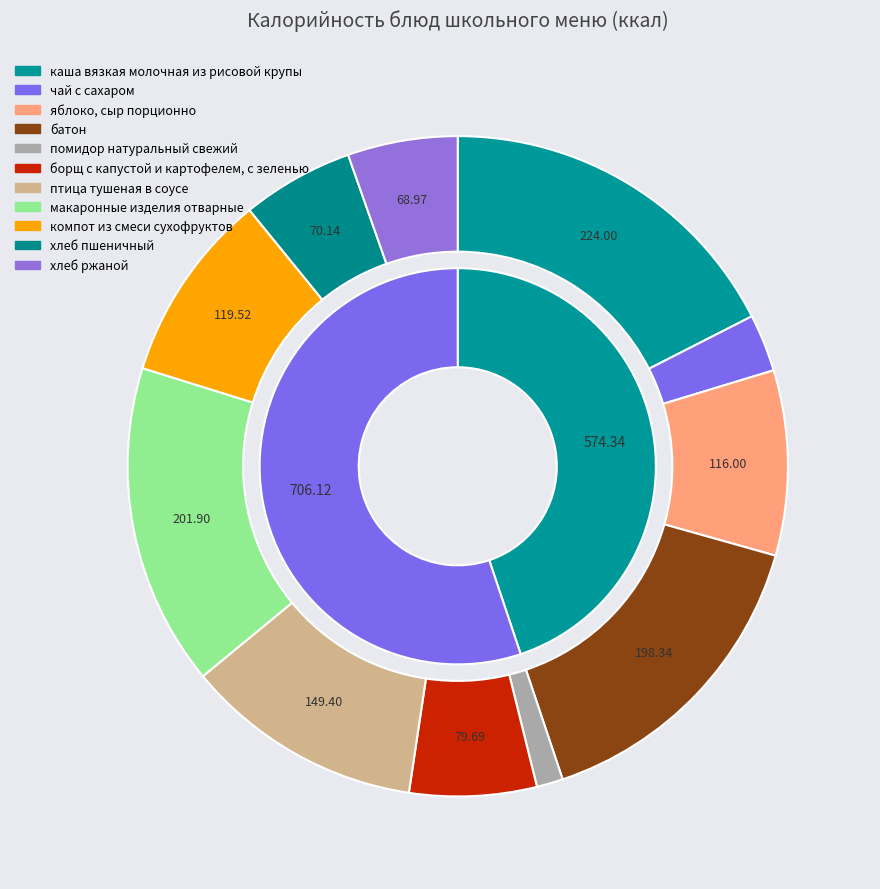

Rank the categories by value from highest to lowest.

каша вязкая молочная из рисовой крупы, макаронные изделия отварные, батон, птица тушеная в соусе, компот из смеси сухофруктов, яблоко, сыр порционно, борщ с капустой и картофелем, с зеленью, хлеб пшеничный, хлеб ржаной, чай с сахаром, помидор натуральный свежий